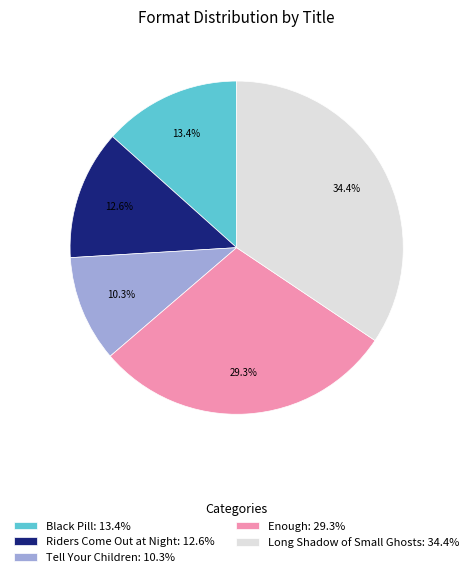

What portion of the pie excludes Black Pill?

86.6%